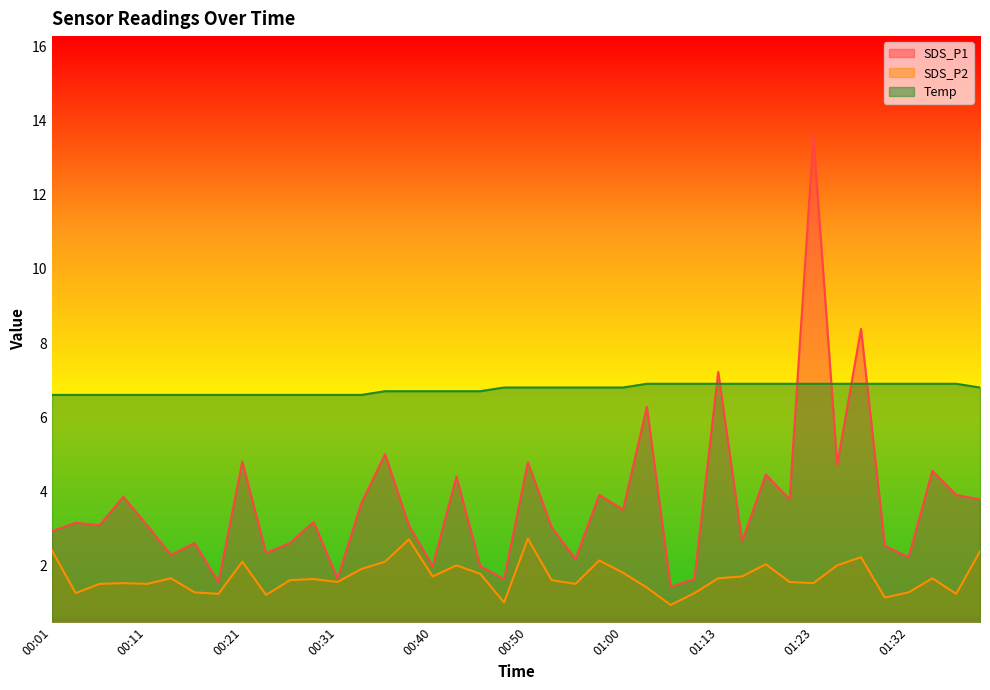

True or false: Temp and SDS_P2 cross at least once.

False